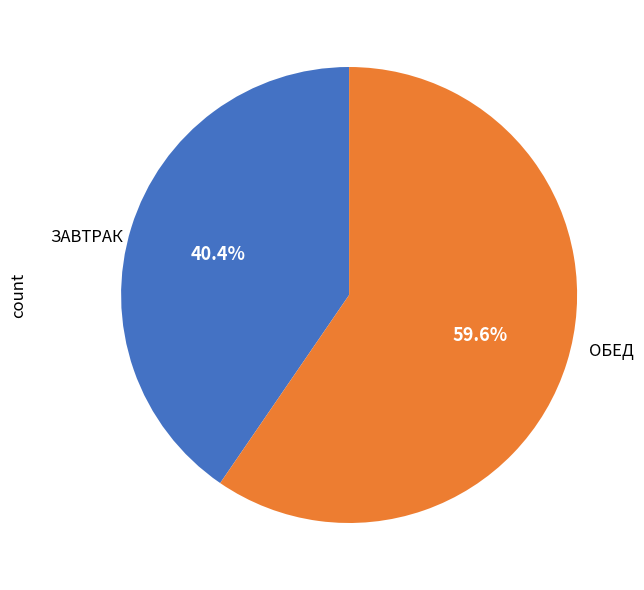

Which has a higher value, ЗАВТРАК or ОБЕД?

ОБЕД